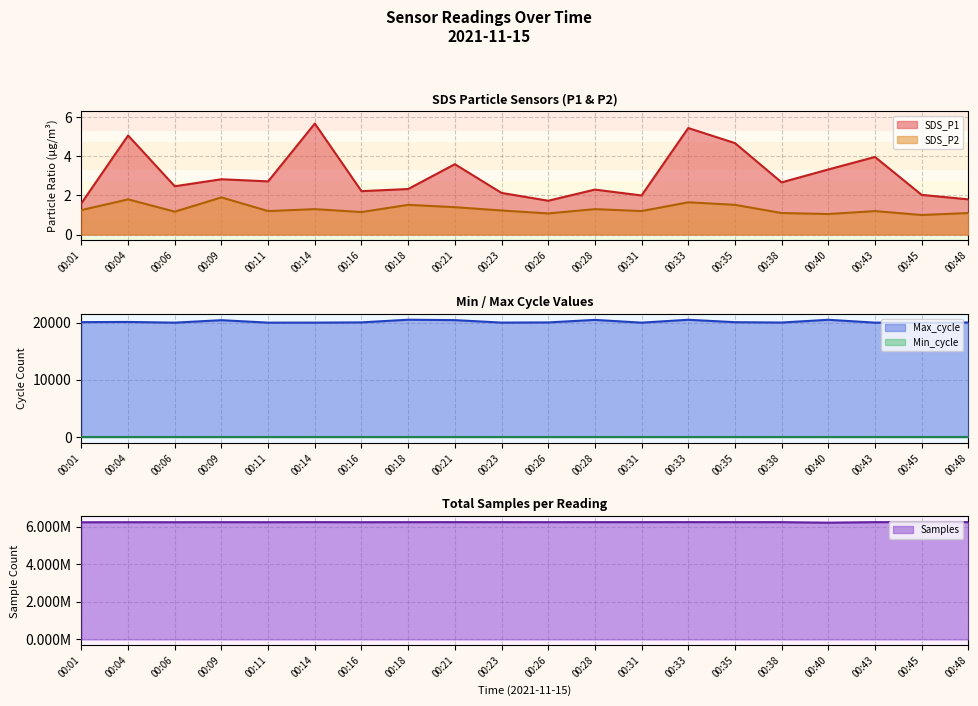

Rank the categories by Max_cycle value from lowest to highest.

00:45, 00:06, 00:31, 00:11, 00:43, 00:14, 00:23, 00:38, 00:48, 00:26, 00:16, 00:35, 00:01, 00:04, 00:09, 00:21, 00:28, 00:40, 00:33, 00:18